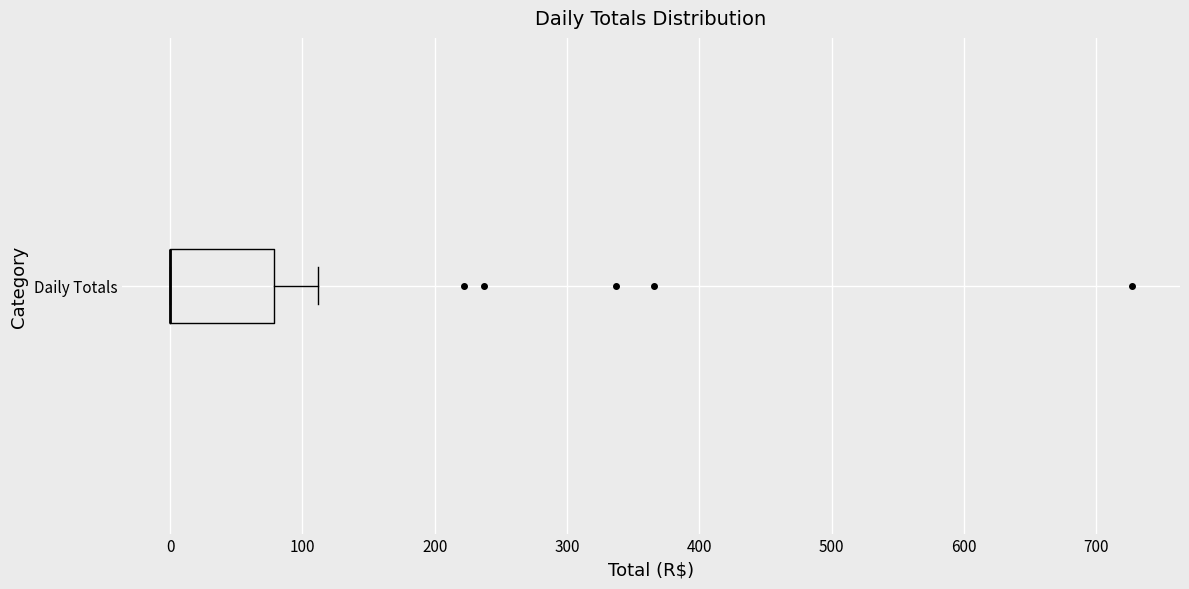

Transcribe this box plot: give where the median line is, the range the box spans, and where the two whiskers end, as read against the x-axis. The values are not printed on the chart, so give them approximately, as read against the axis.

median 0 (drawn on the box's left edge), box 0 to 80, whiskers 0 to 110